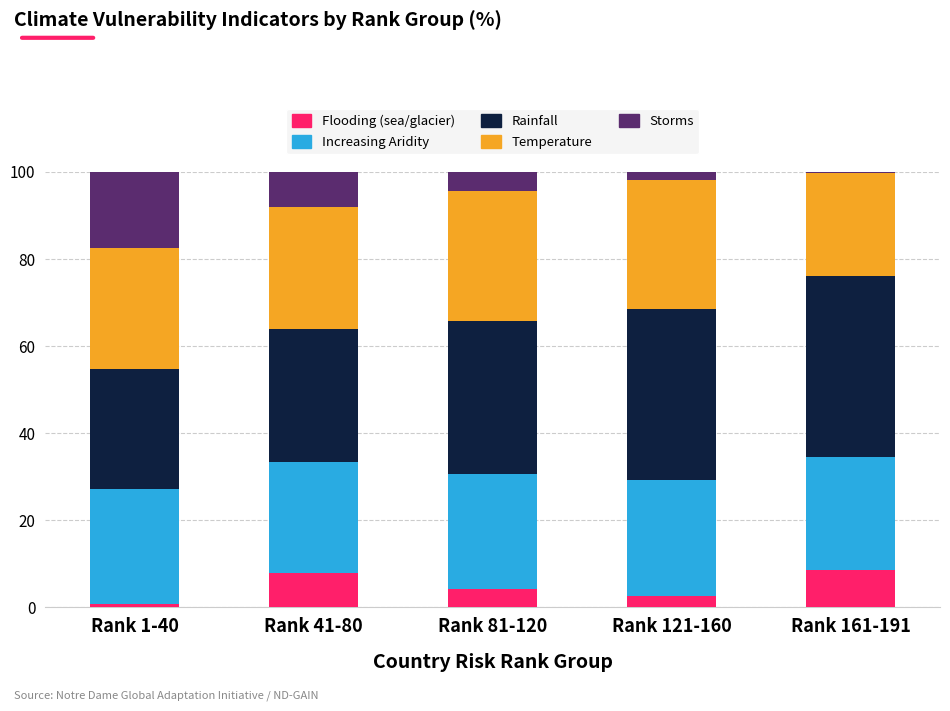

What are all the series names shown in the legend?

Flooding (sea/glacier), Increasing Aridity, Rainfall, Temperature, Storms